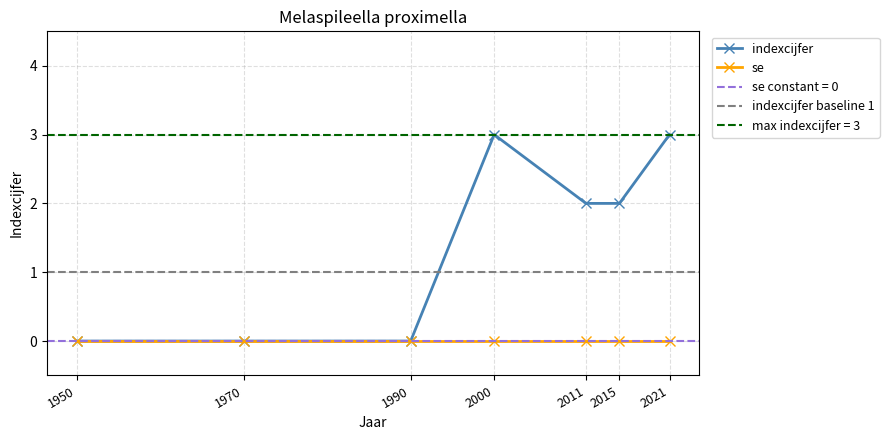

What is the average value?

1